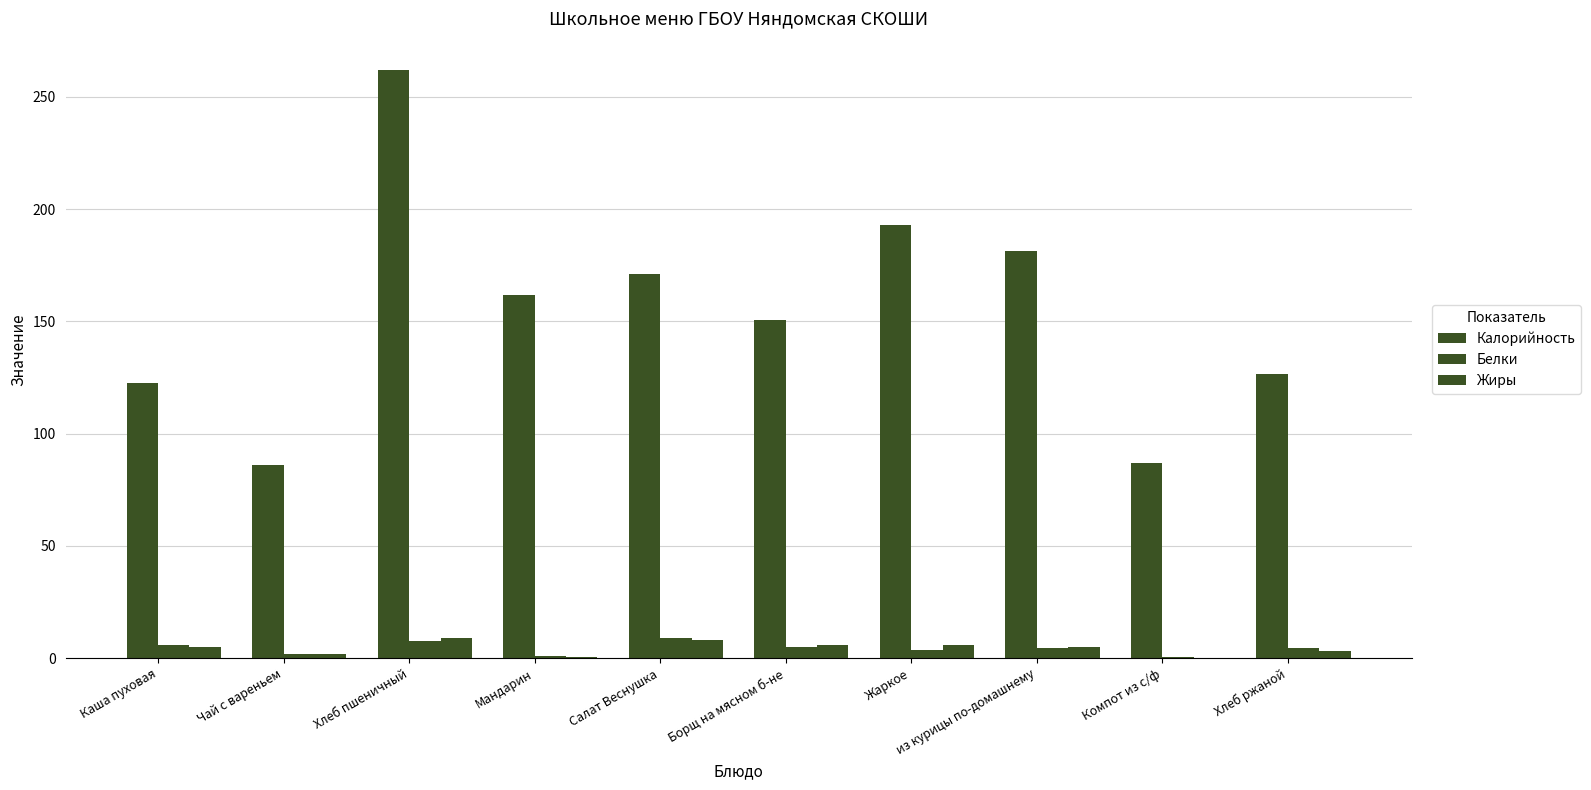

Between Компот из с/ф and Борщ на мясном б-не, which is larger?

Борщ на мясном б-не